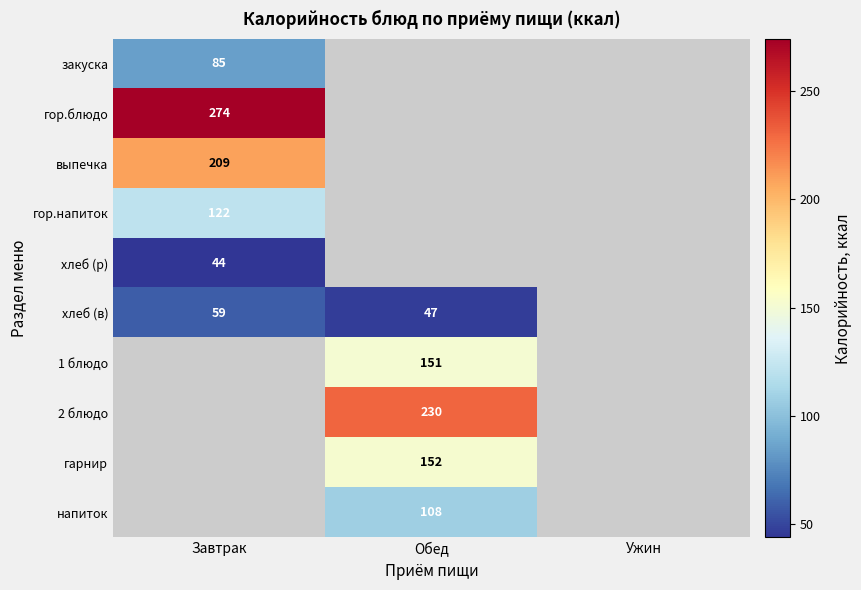

The 2 блюдо series shows 230 at Обед. True or false?

True